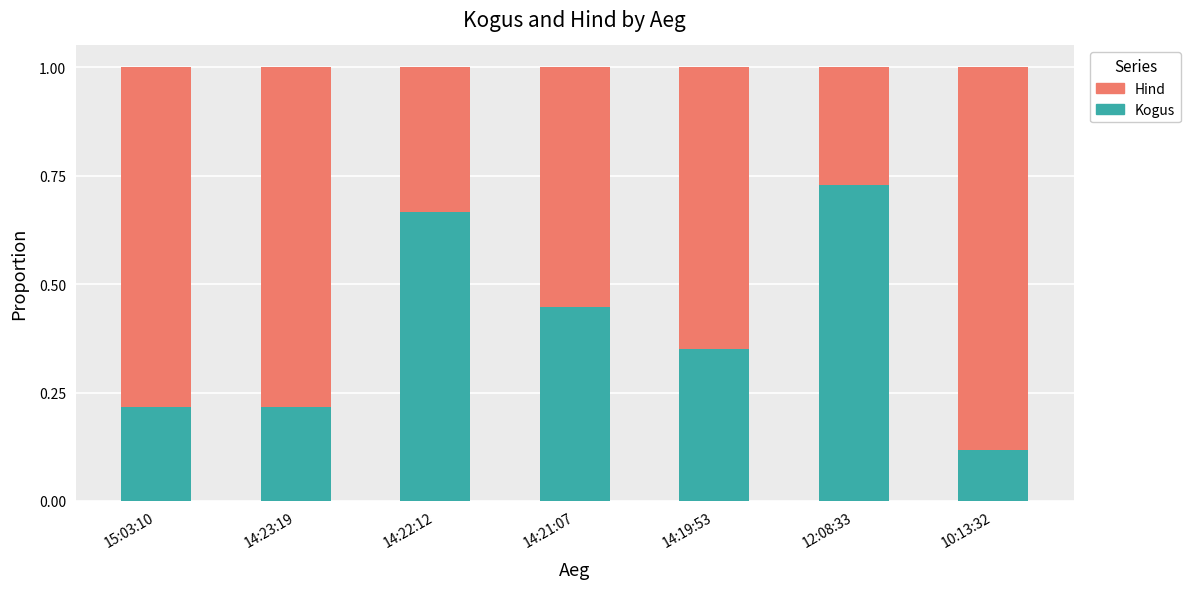

What is the total value across all series at 10:13:32?

1.0